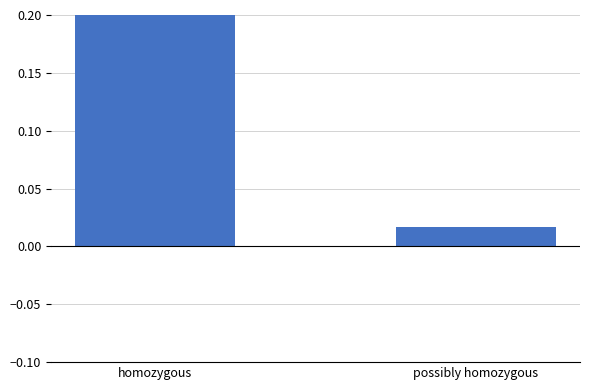

What position from the left is possibly homozygous?

2